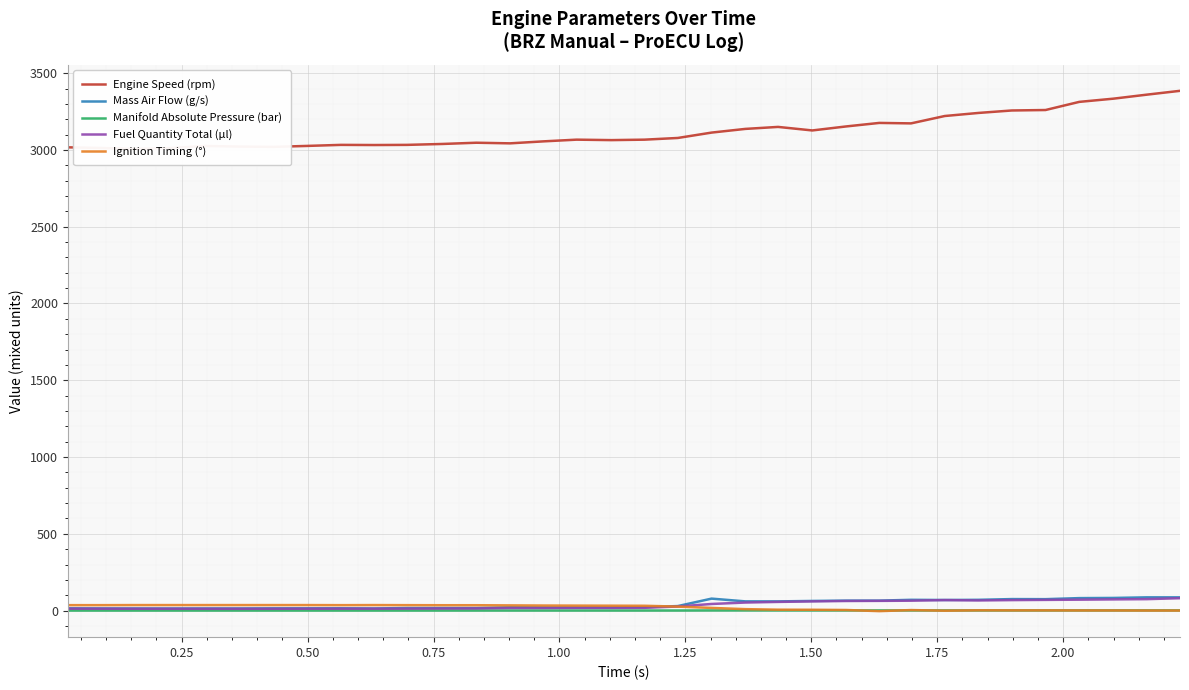

Which series has the largest range (max minus min)?

Engine Speed (rpm)